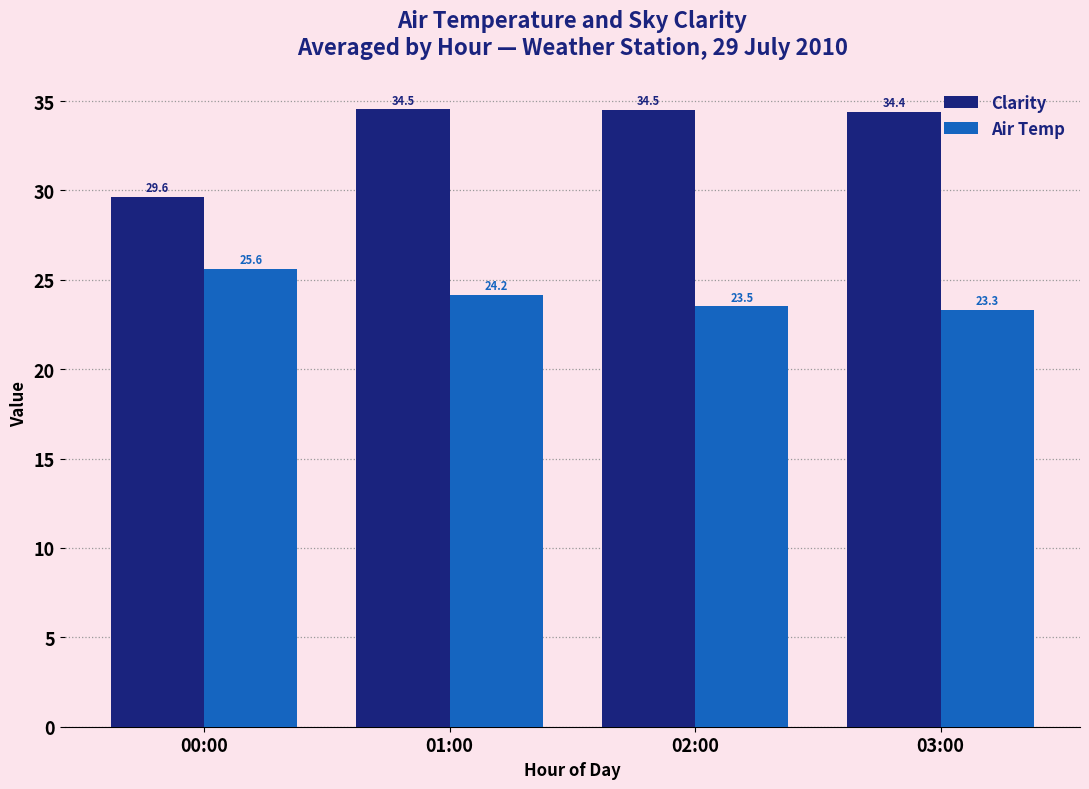

What is the label of the 2nd bar from the right?

02:00